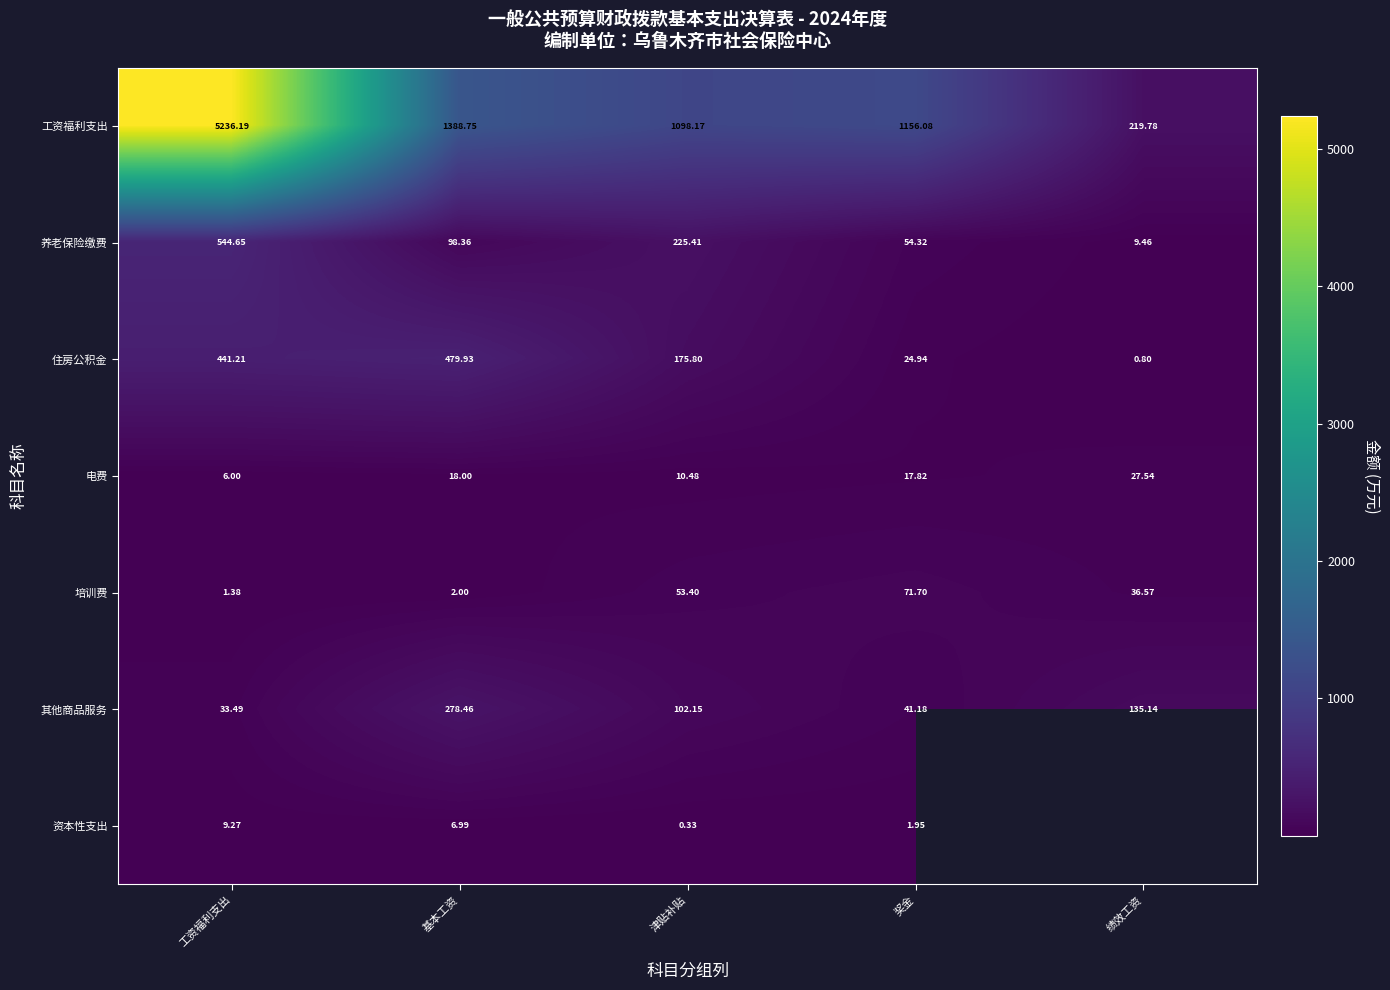

What is the spread (max minus min) of values at 奖金?

1154.1